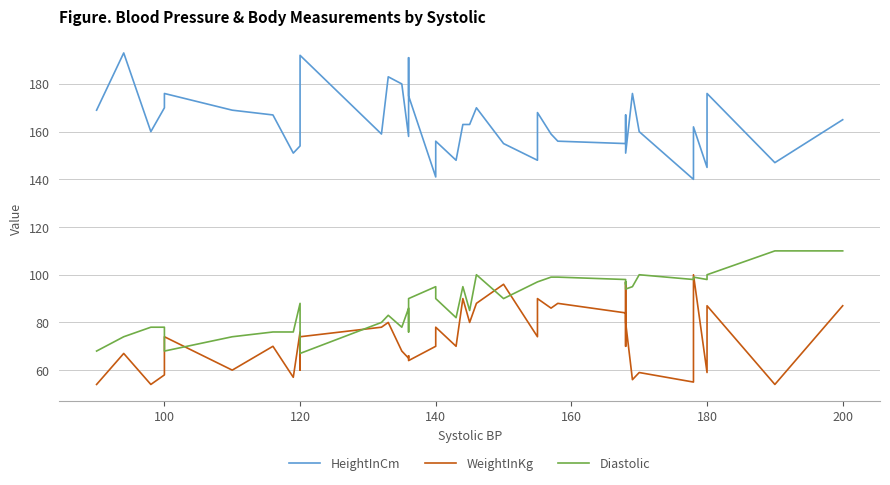

What is the sum of all HeightInCm values?

6543